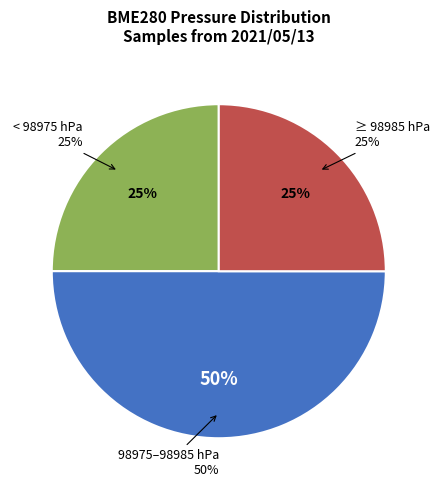

Does any single category account for the majority?

No